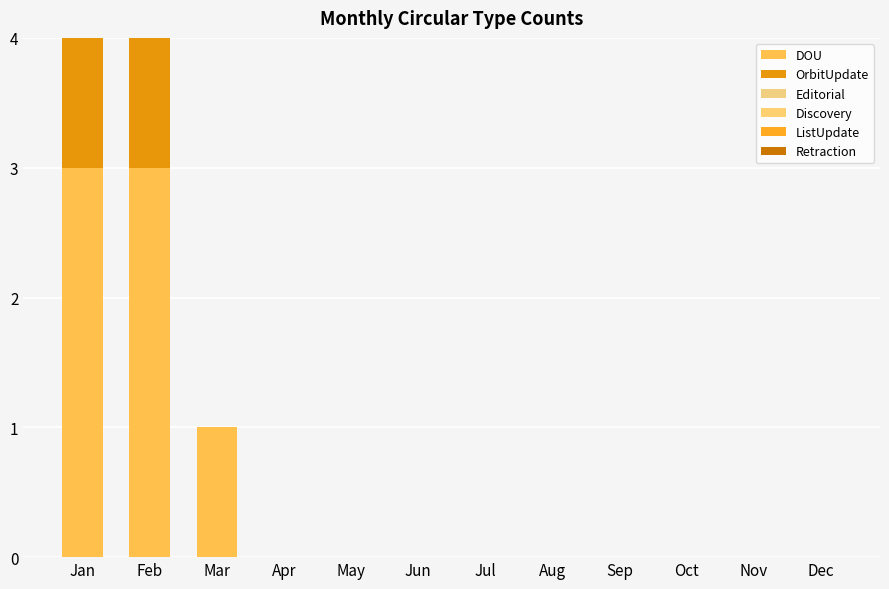

How many data points does each series have?

12